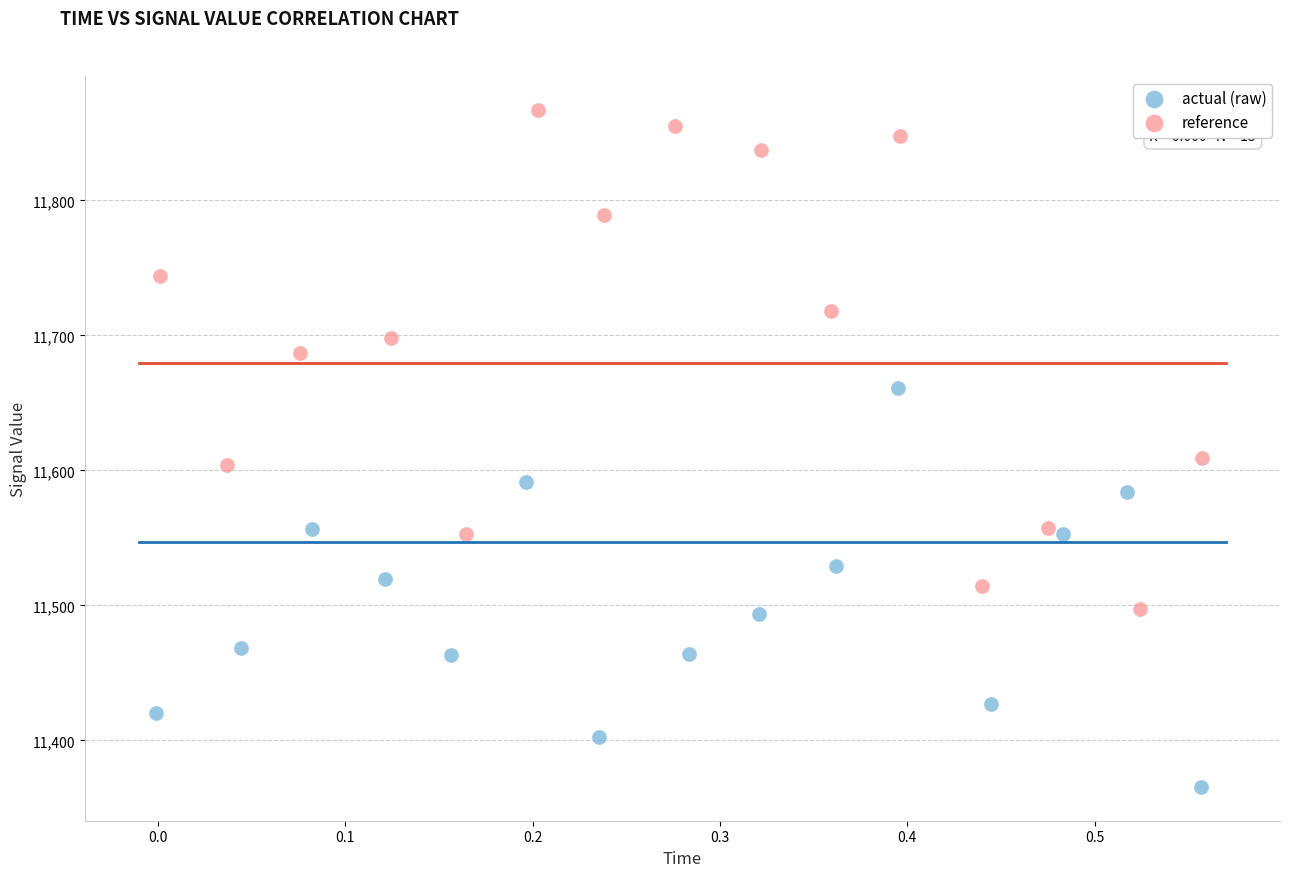

Which series has the widest spread of Y values?

reference